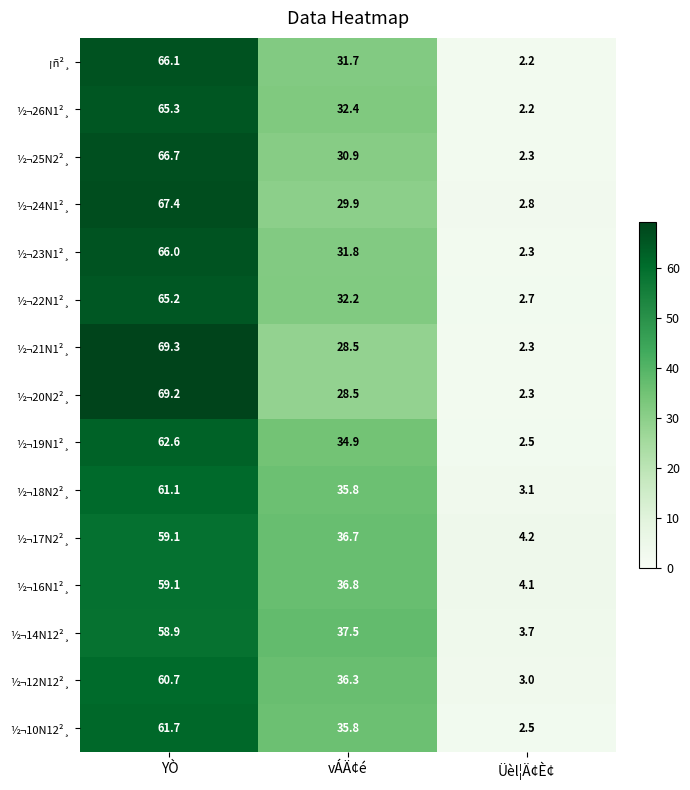

What is the difference between the maximum and minimum values in the ½¬10N12²¸ series?

59.2